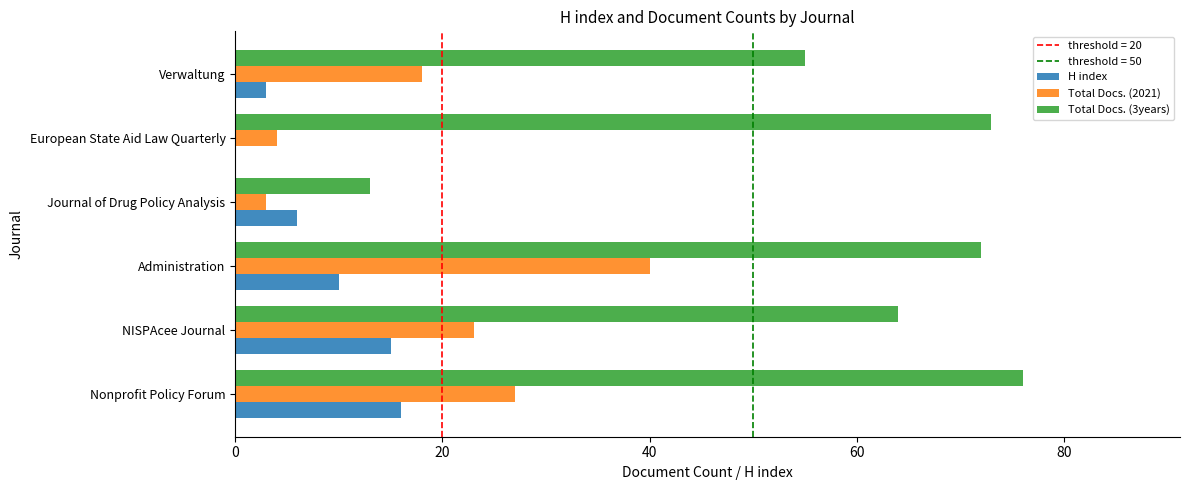

What is the maximum value shown in the chart?

76